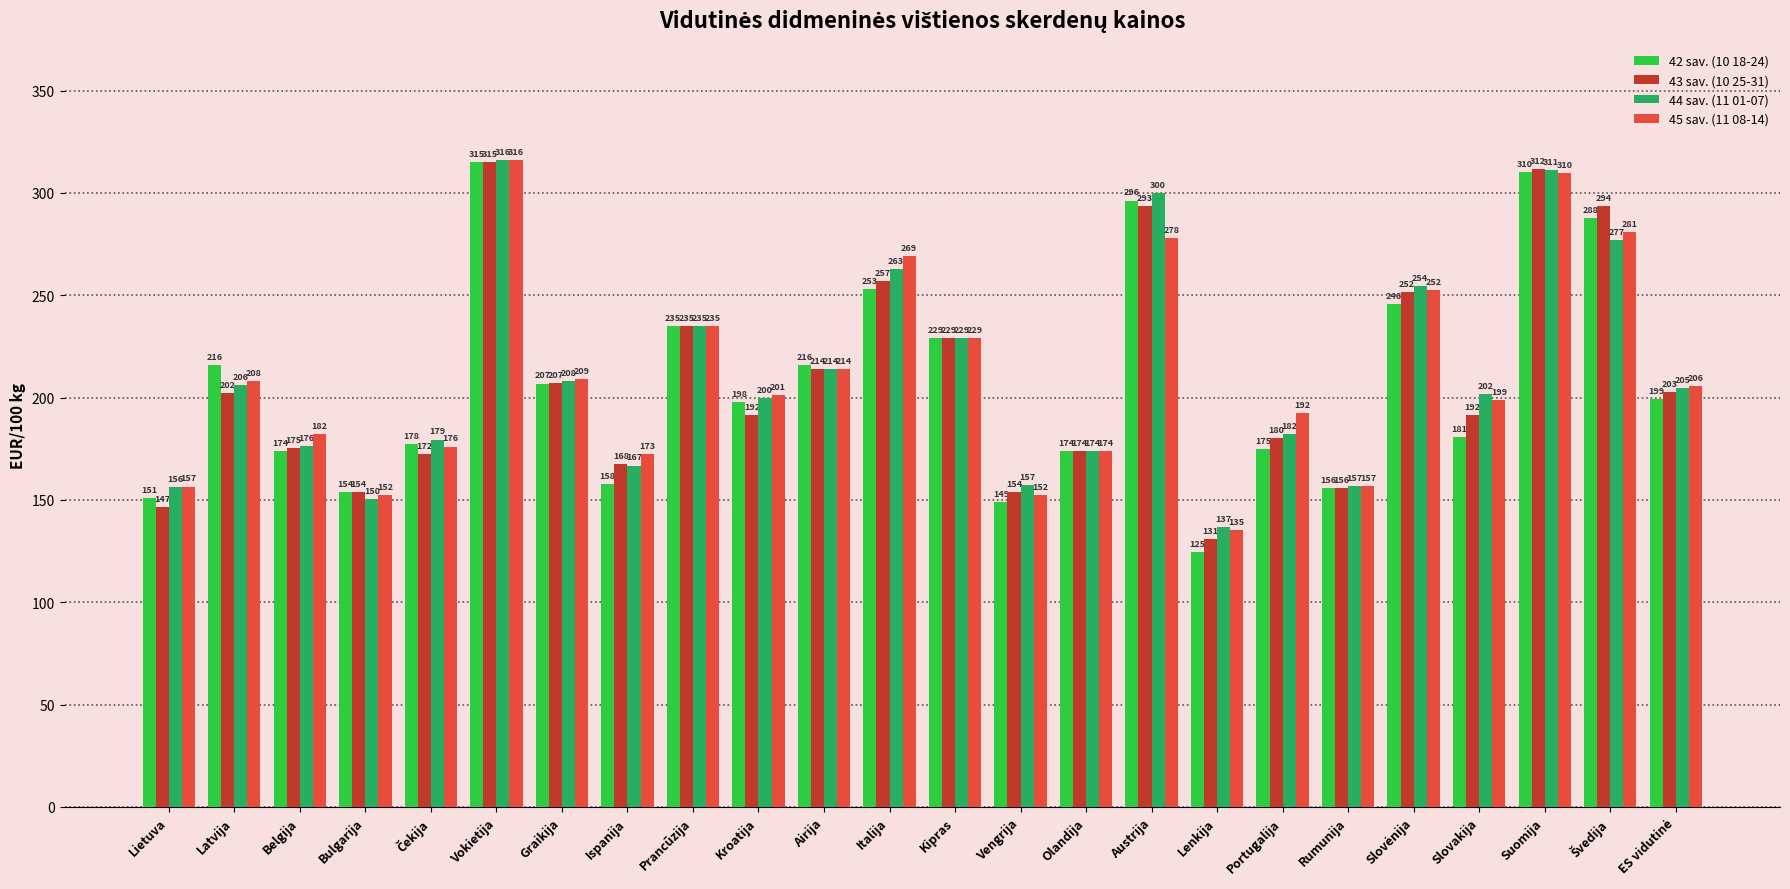

The value of 44 sav. (11 01-07) at Rumunija is 156.7. True or false?

True